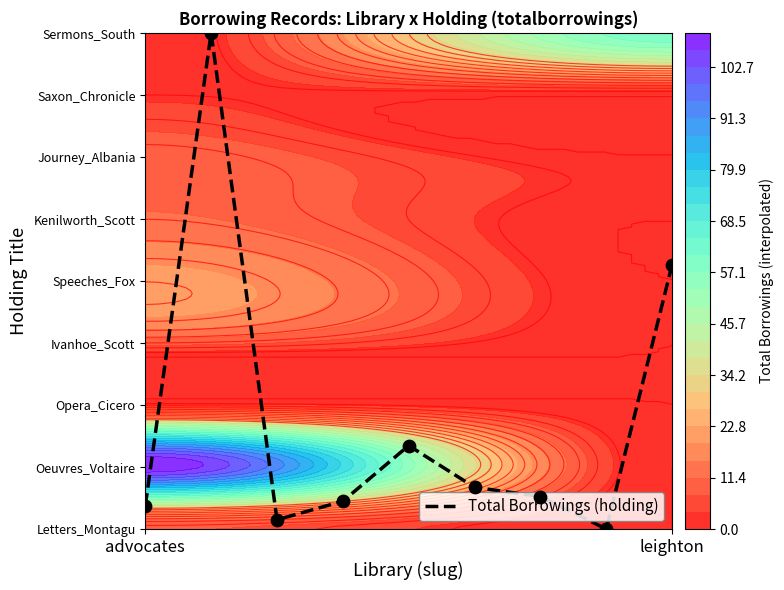

How many values are below 11?

4